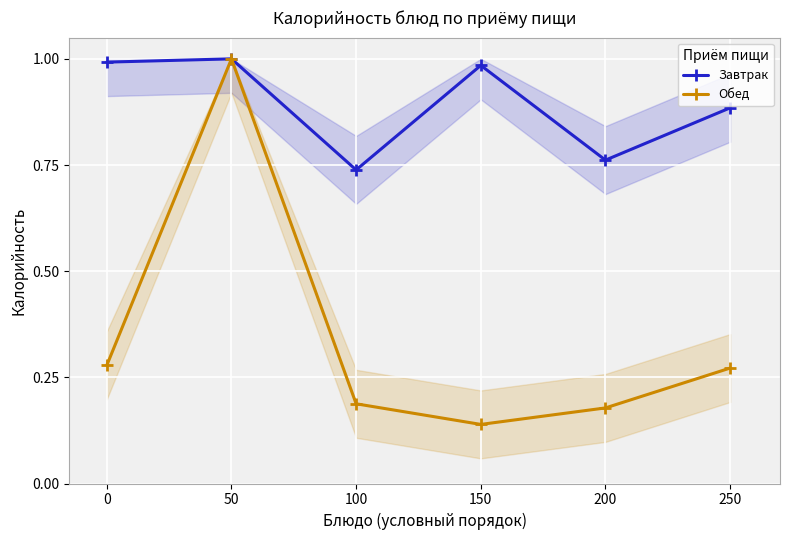

The value of Обед at 200 is 0.2. True or false?

True